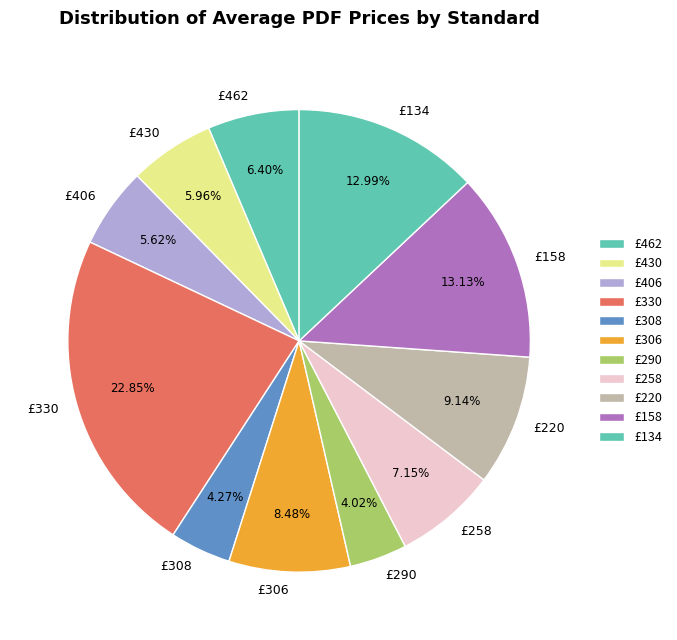

Approximately how many times larger is the value at £462 compared to £306?

0.8